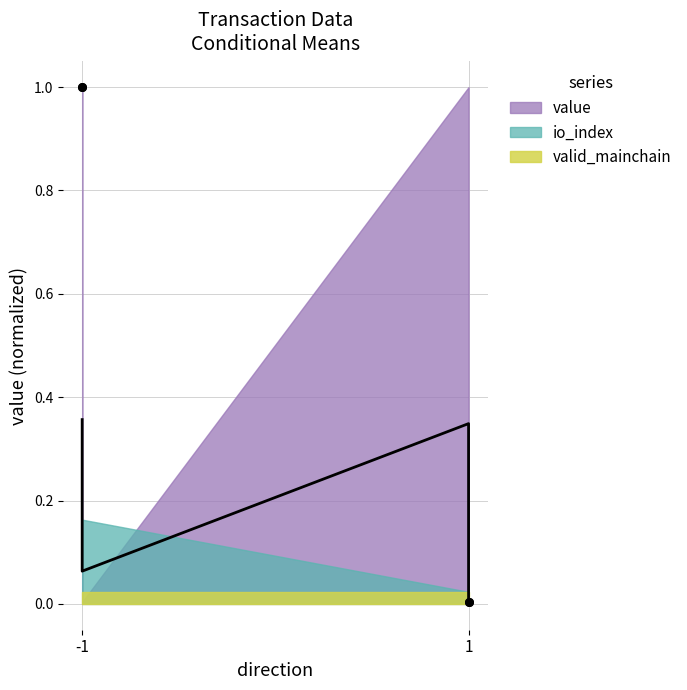

Between -1 and 1, which is larger?

-1